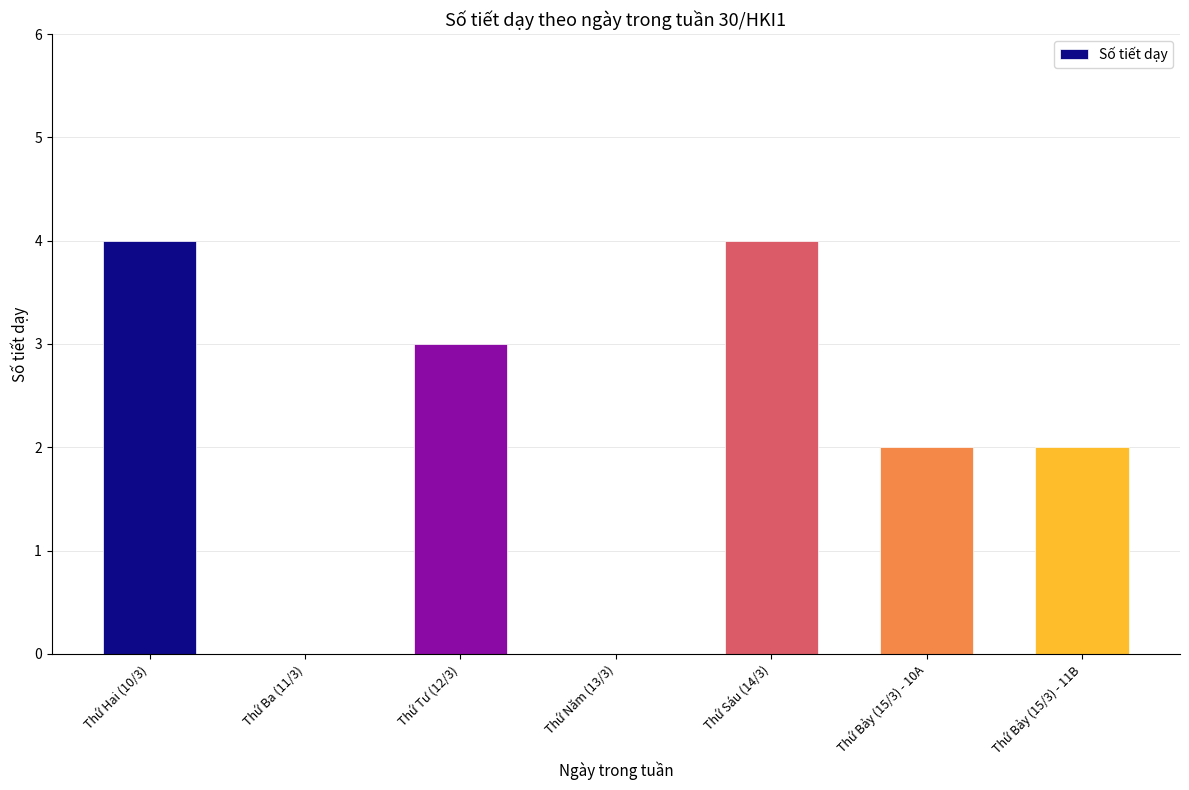

At which label does the data first exceed 2?

Thứ Hai (10/3)